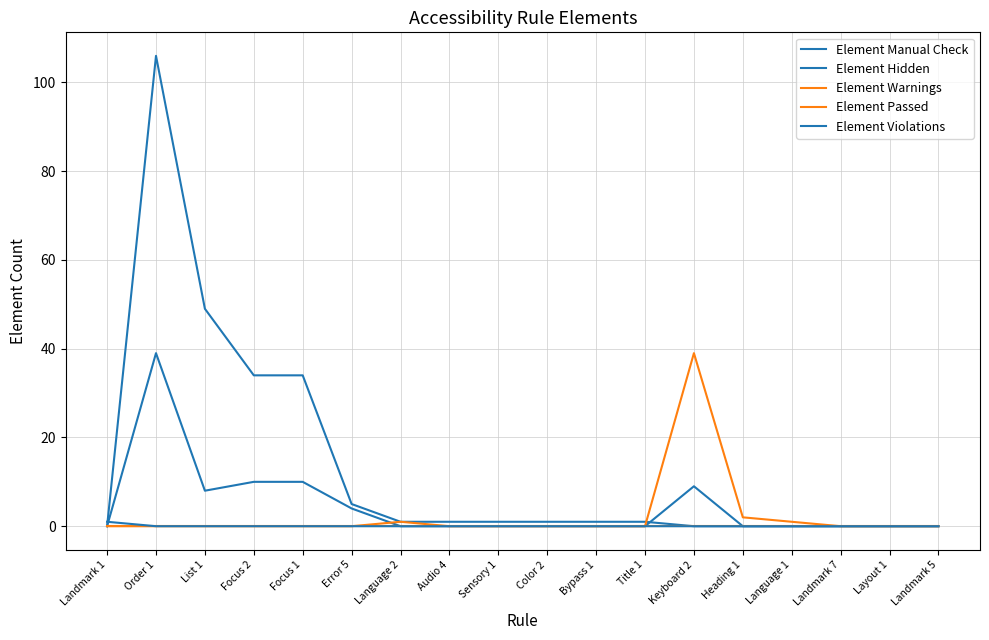

Is this an area chart (filled region under the line)?

No